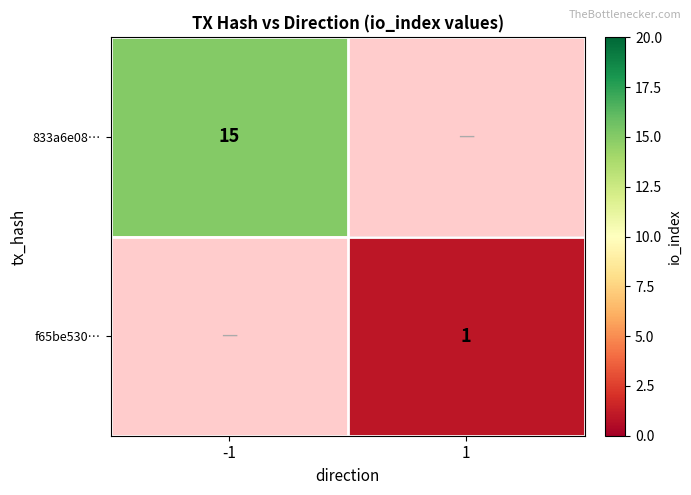

Is it true that 833a6e08… equals 10 at -1?

False